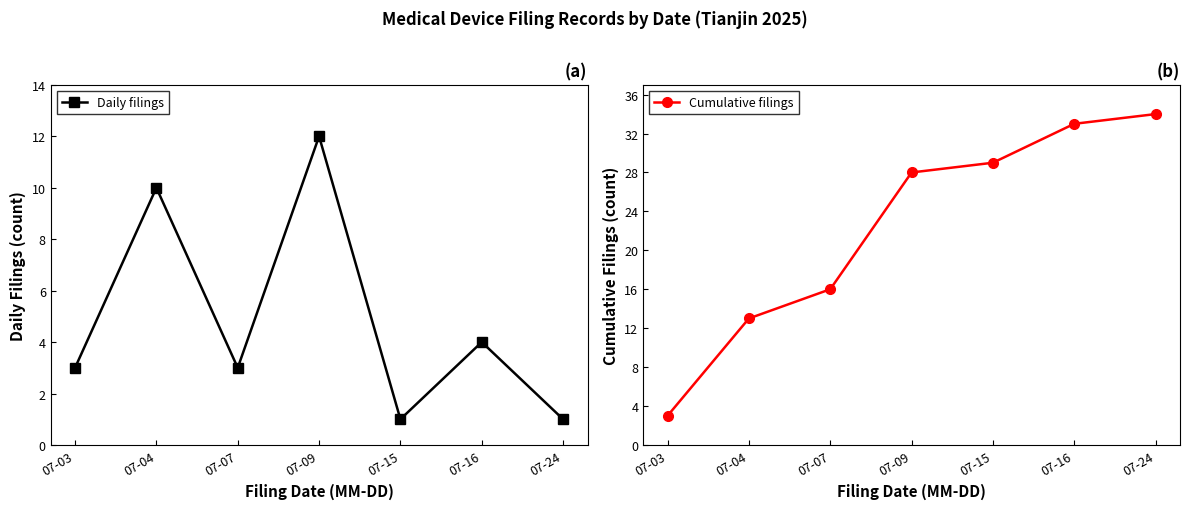

True or false: Cumulative filings has a value of 29 at 07-15.

True